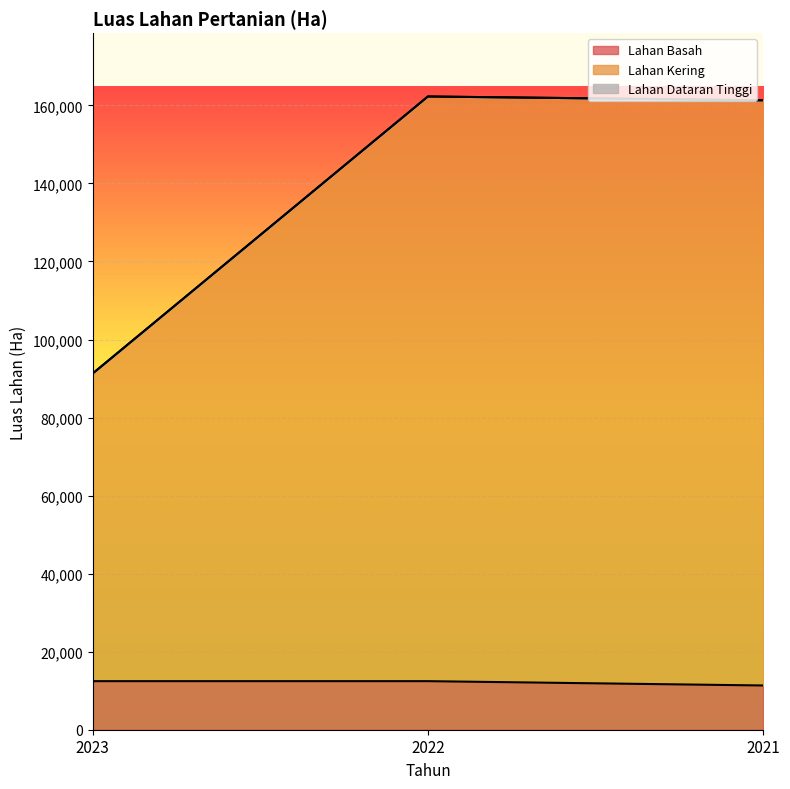

List the series in order of their peak value, lowest first.

Lahan Basah, Lahan Kering